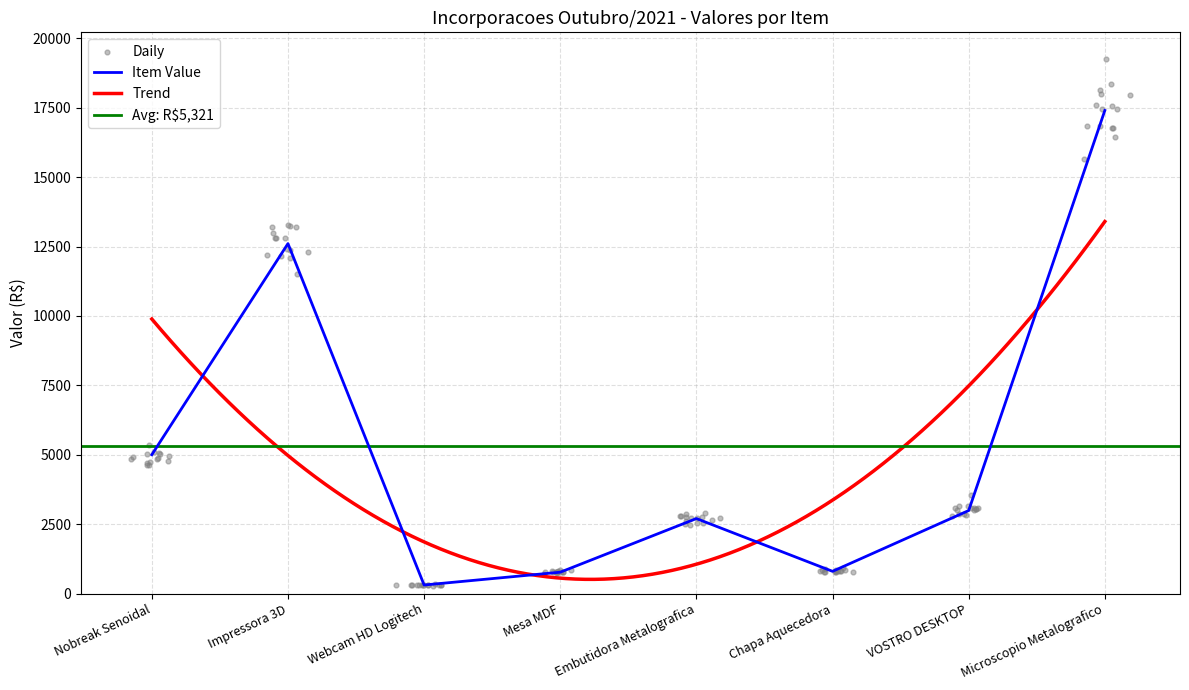

Read the Item Value value at Microscopio Metalografico.

17400.0